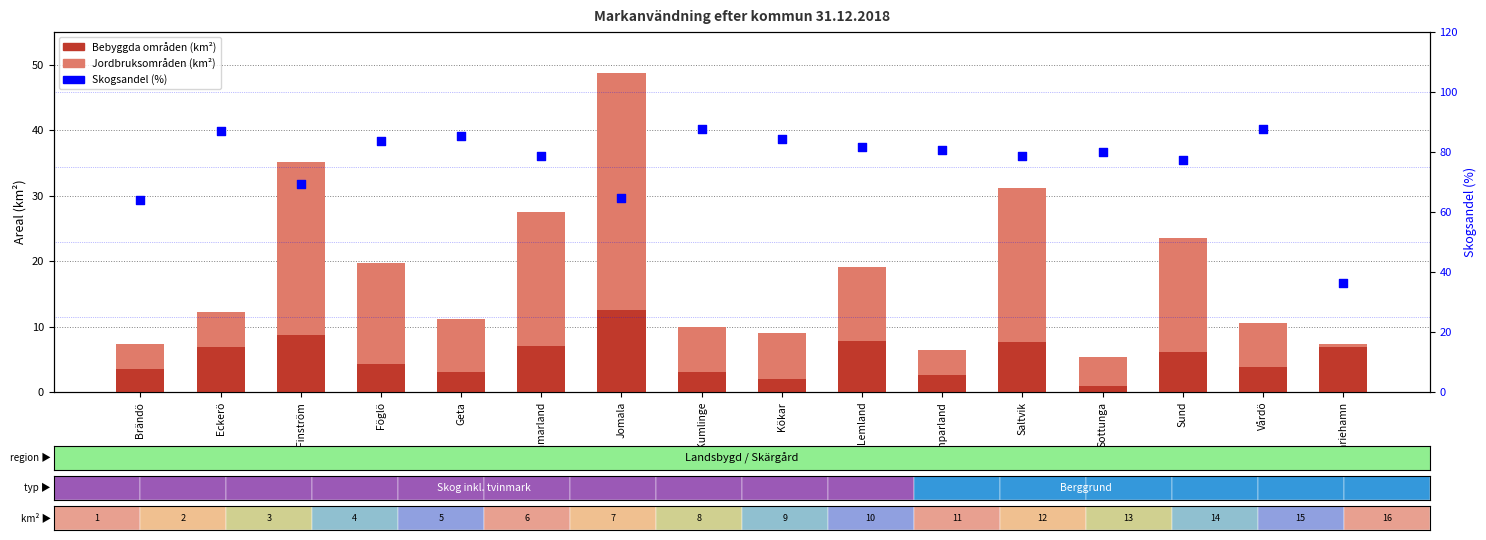

Which series has the widest spread of Y values?

Skogsandel (%)